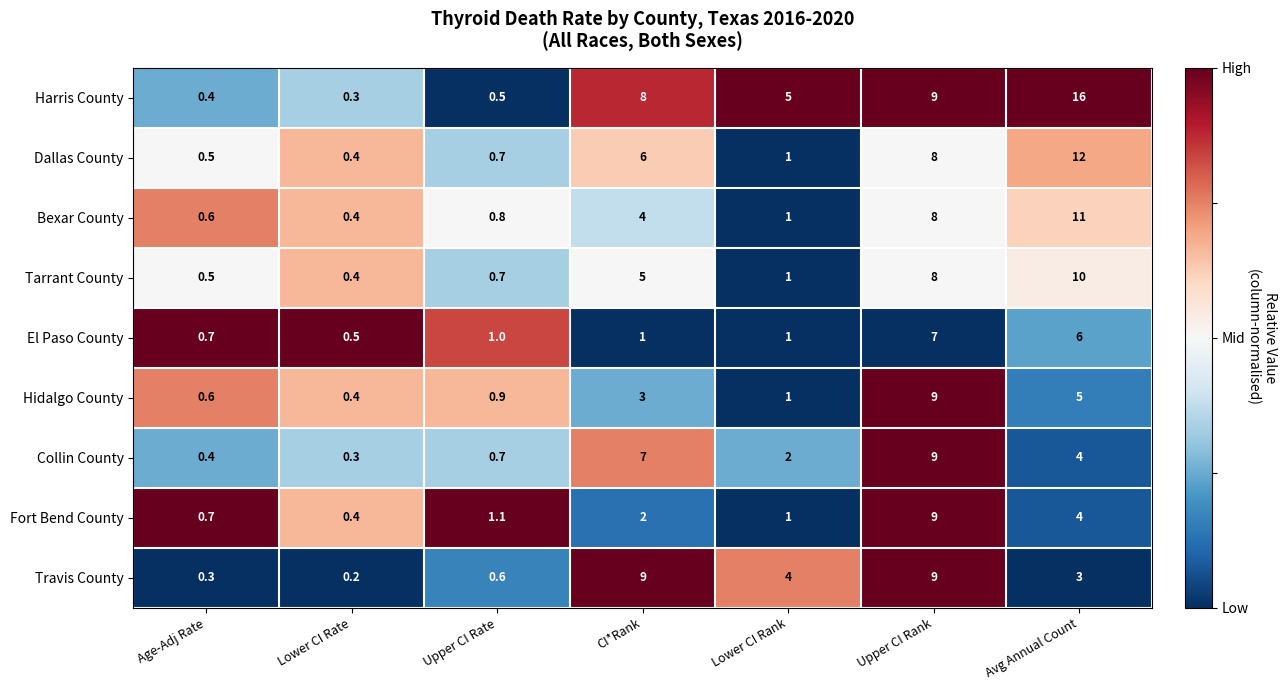

What is the total value across all series at Upper CI Rank?

76.0